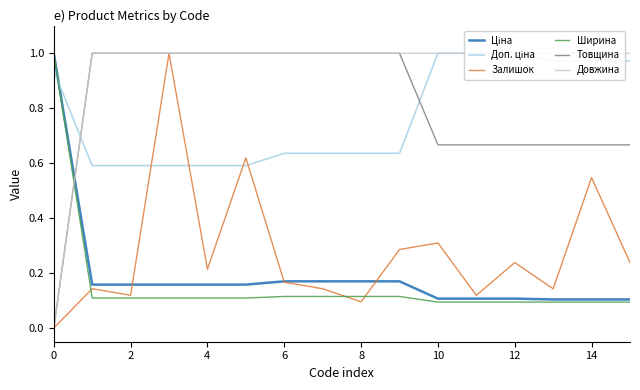

True or false: Доп. ціна and Довжина cross at least once.

True